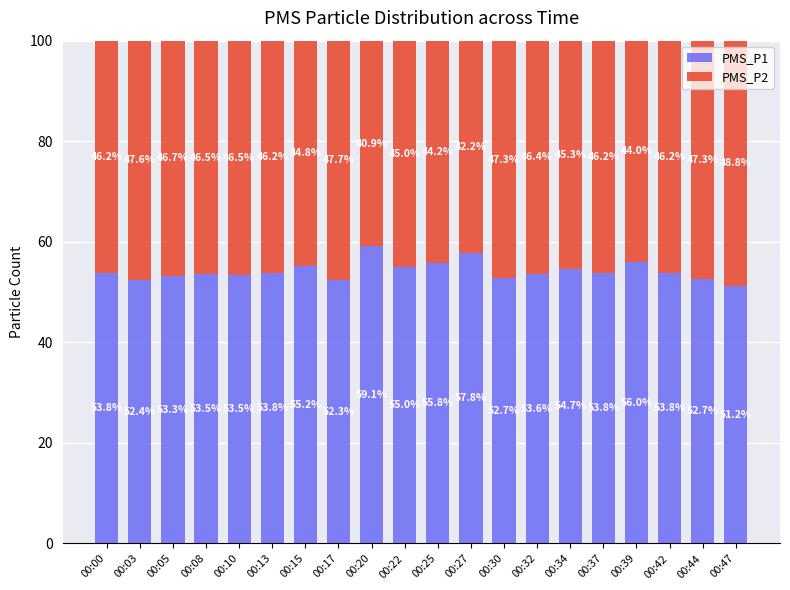

How many series are shown in this chart?

2